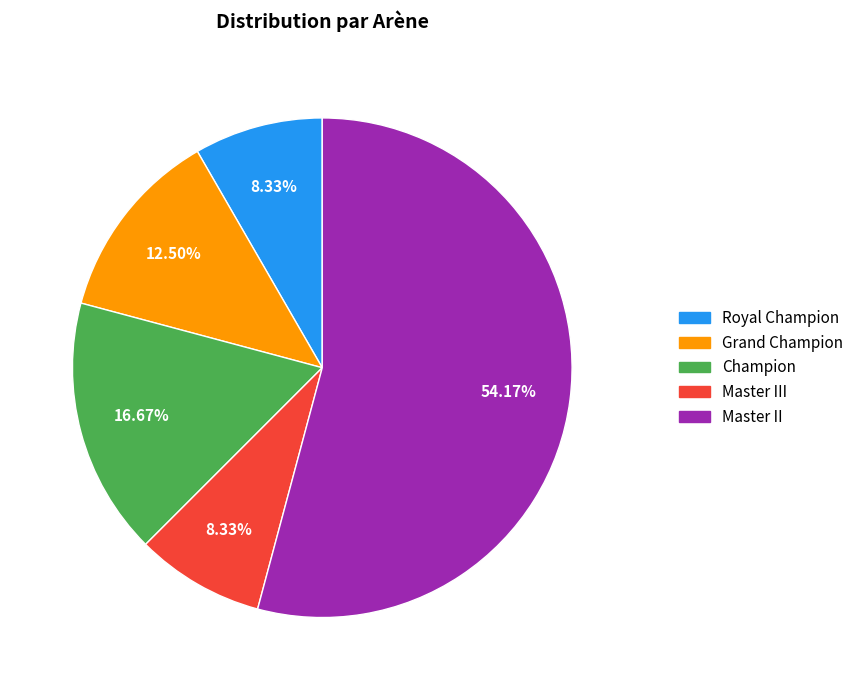

Is it true that Royal Champion is 18% of the pie?

False